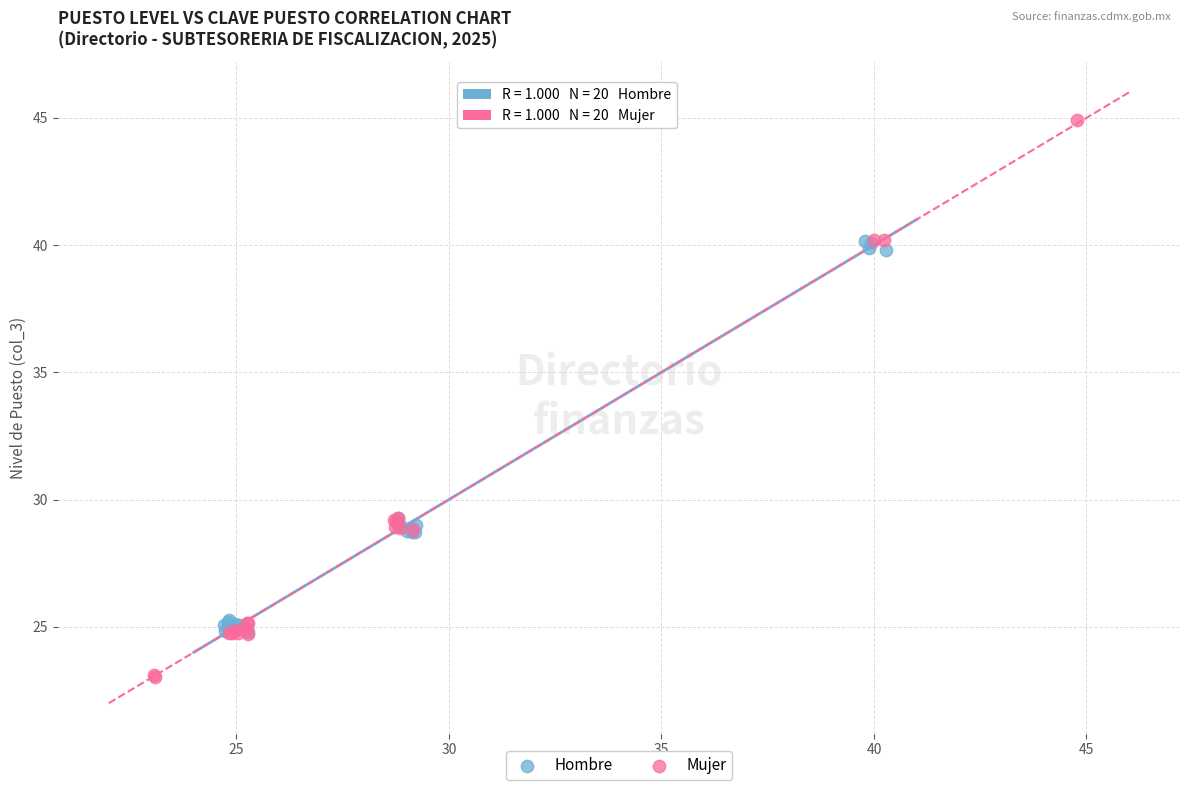

Which series contains the highest Y value?

Mujer